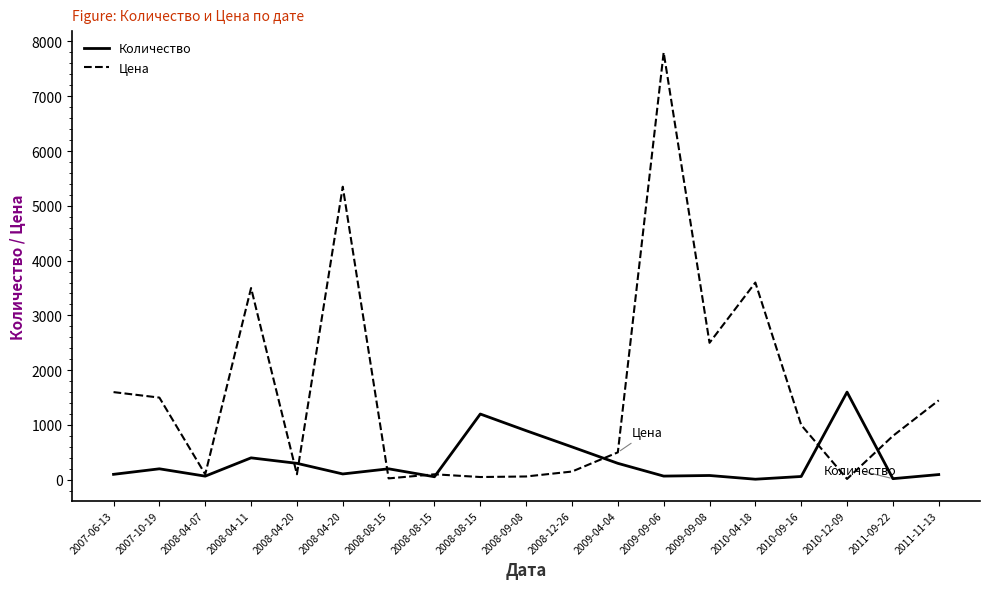

Is it true that Количество equals 200 at 2008-08-15?

True